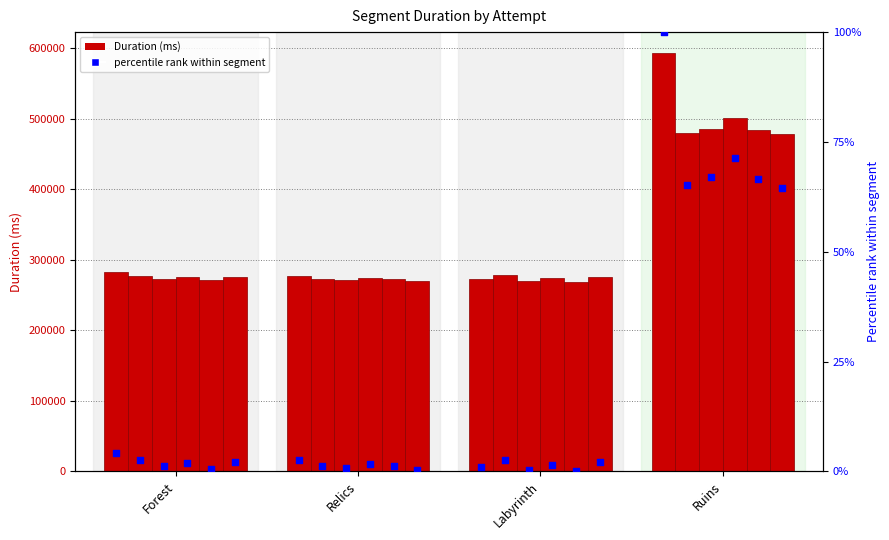

Is the value of Attempt #3 at Labyrinth greater than the value of Attempt #13 at Ruins?

No